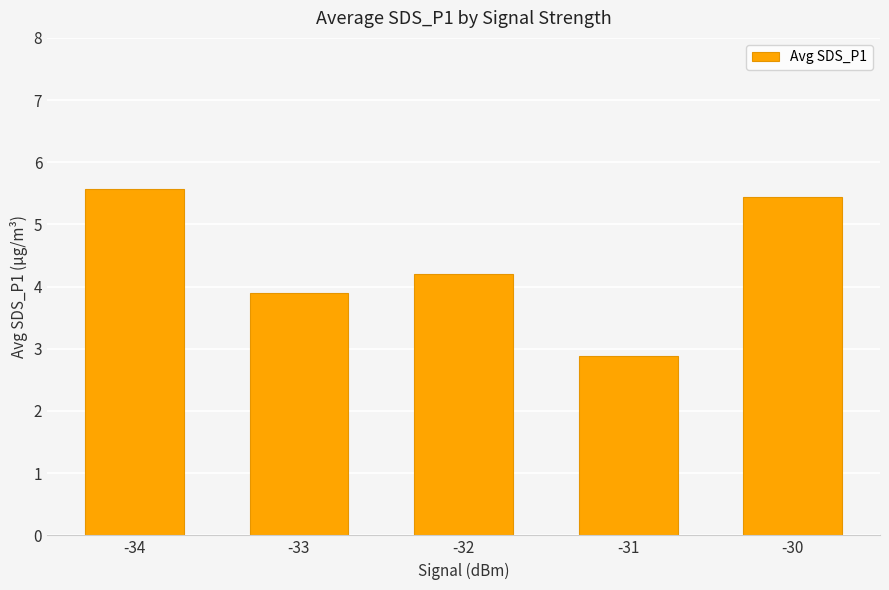

True or false: the data shows 3.9 at -33.

True